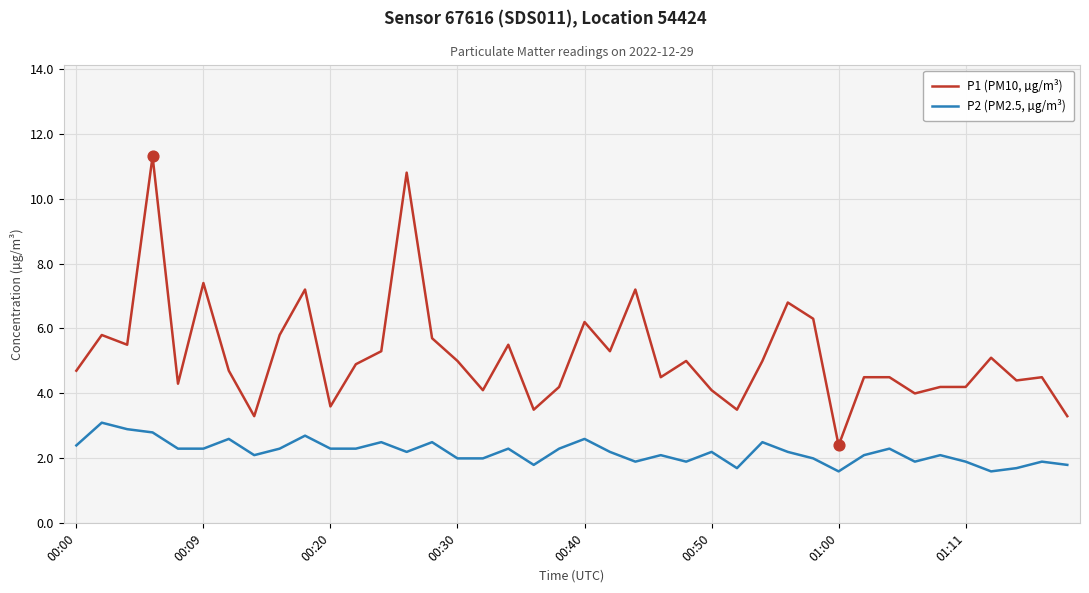

List the series in order of their peak value, highest first.

P1 (PM10, µg/m³), P2 (PM2.5, µg/m³)